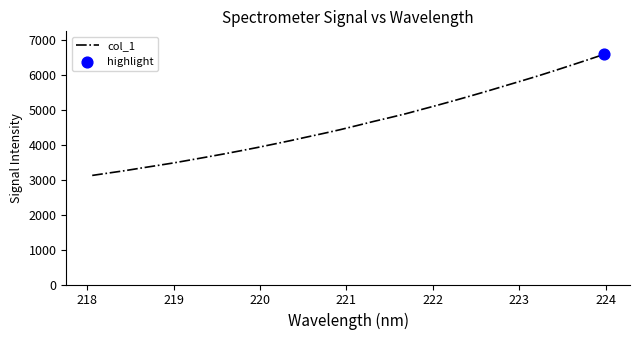

What is the maximum value shown in the chart?

6600.5